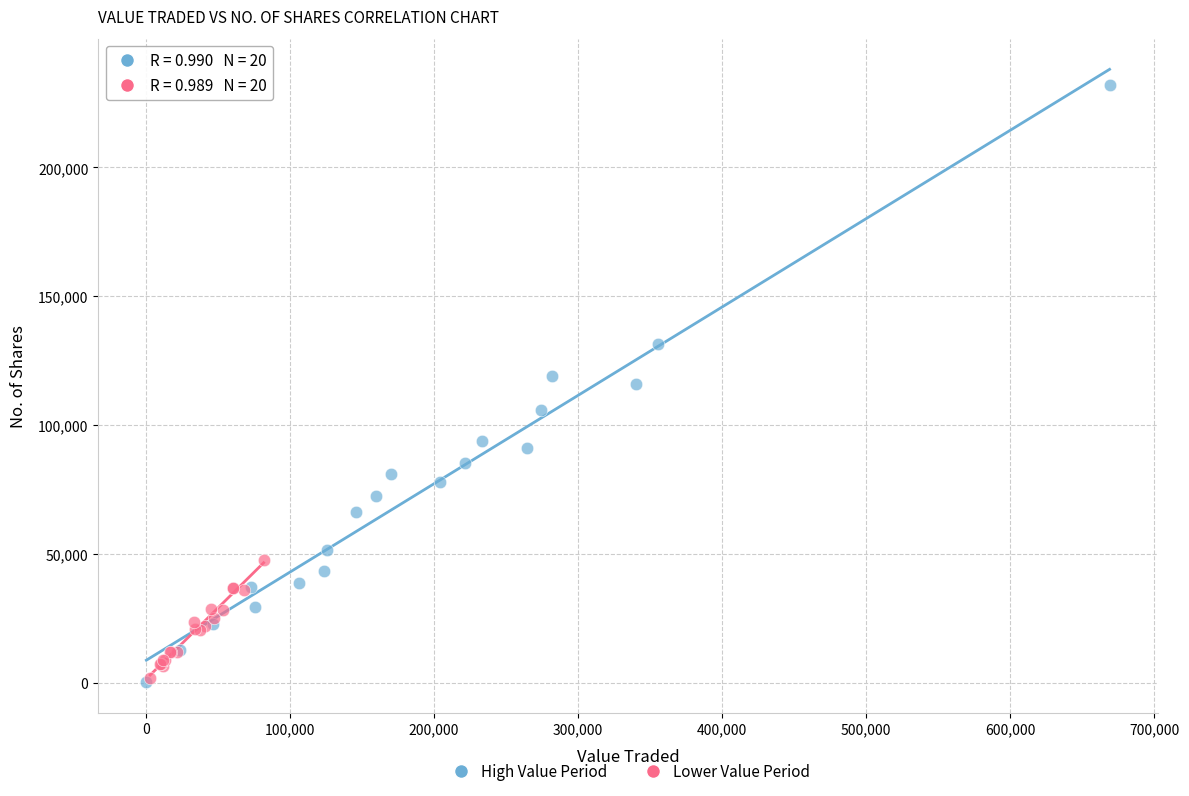

What are all the series names shown in the legend?

High Value Period, Lower Value Period